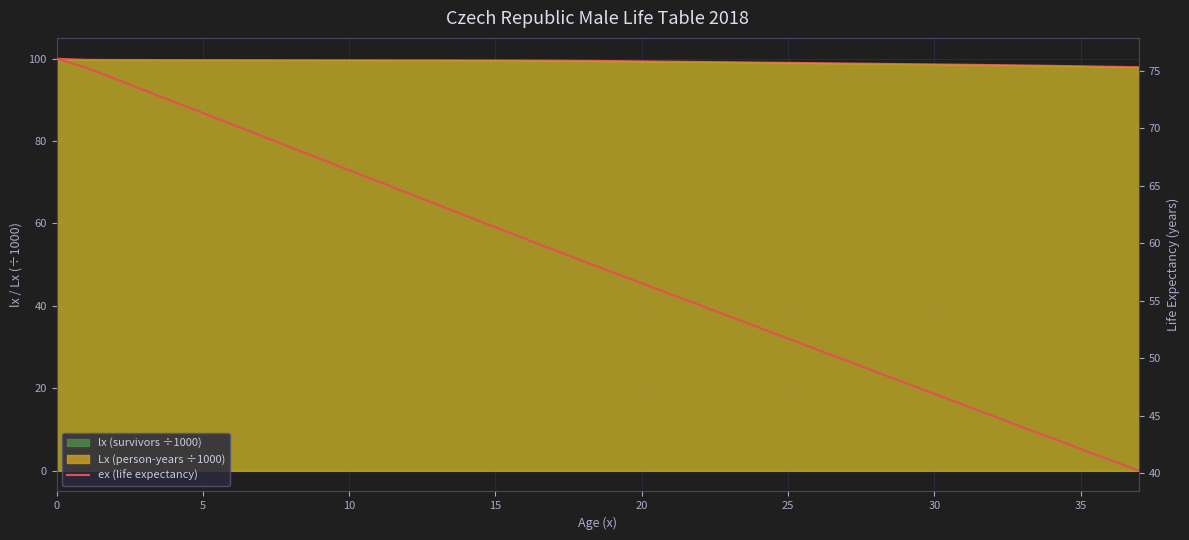

Count the number of categories in the chart.

38